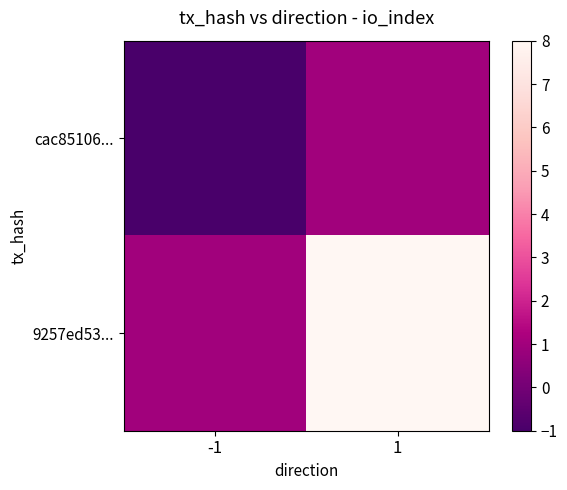

Count the number of data series in this chart.

2